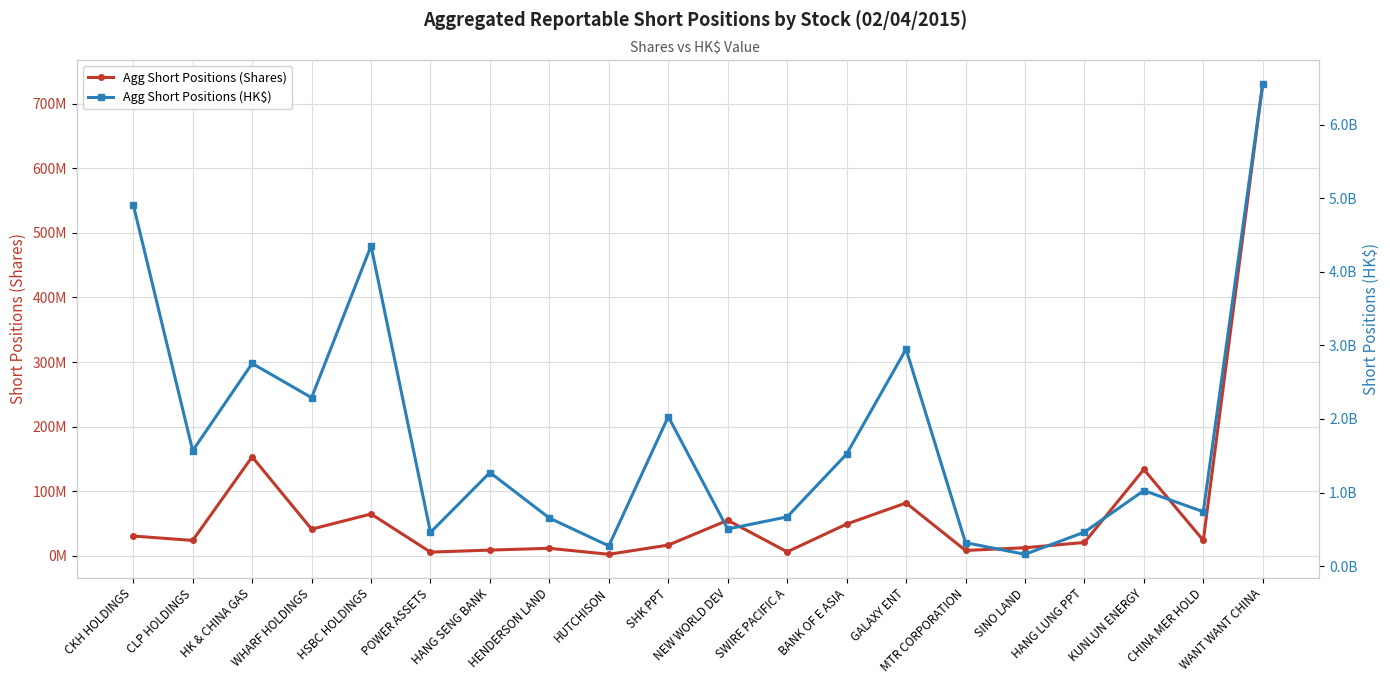

What is the label of the 8th point from the right?

BANK OF E ASIA